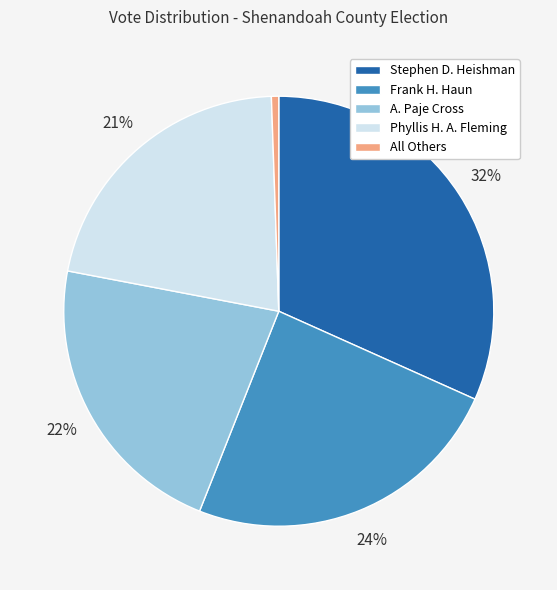

Rank the categories by value from highest to lowest.

Stephen D. Heishman, Frank H. Haun, A. Paje Cross, Phyllis H. A. Fleming, All Others